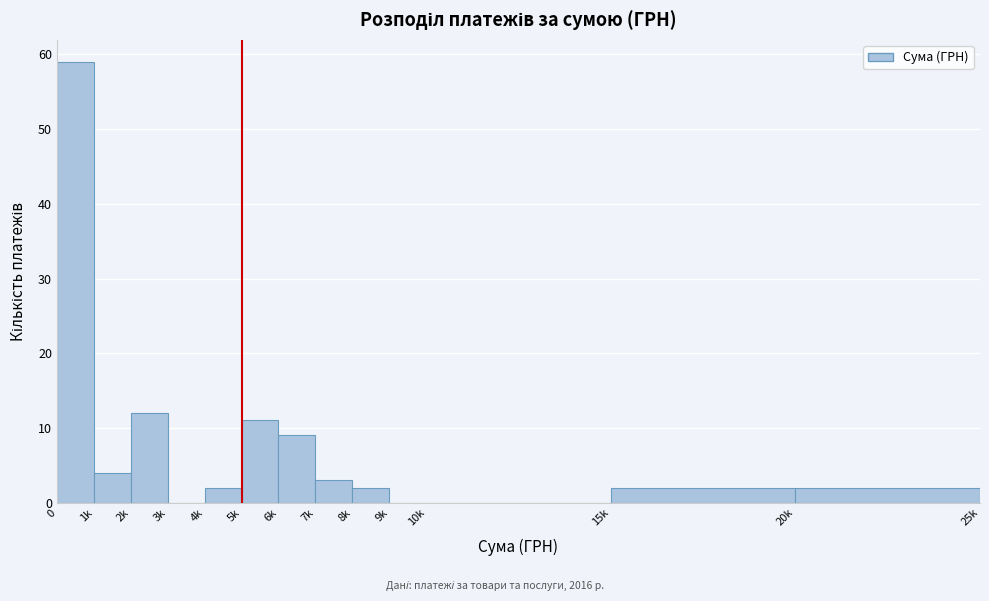

Reading left to right, extract all data points from this chart.

0=59	1k=4	2k=12	3k=0	4k=2	5k=11	6k=9	7k=3	8k=2	9k=0	10k=0	15k=2	20k=2